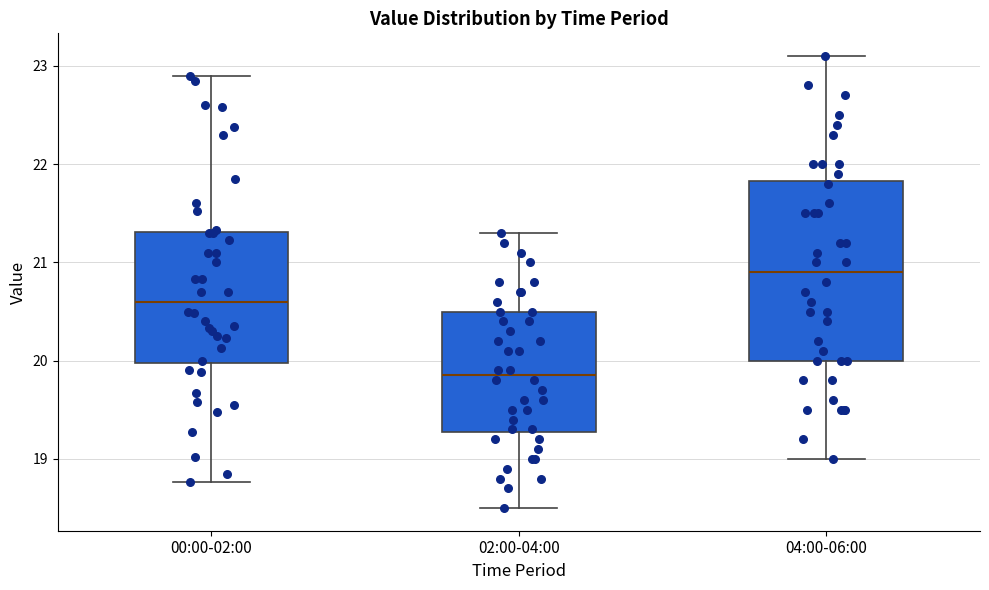

Where is the lower edge of the box for 00:00-02:00 on the y-axis? The values are not printed on the chart, so give them approximately, as read against the axis.

20.0